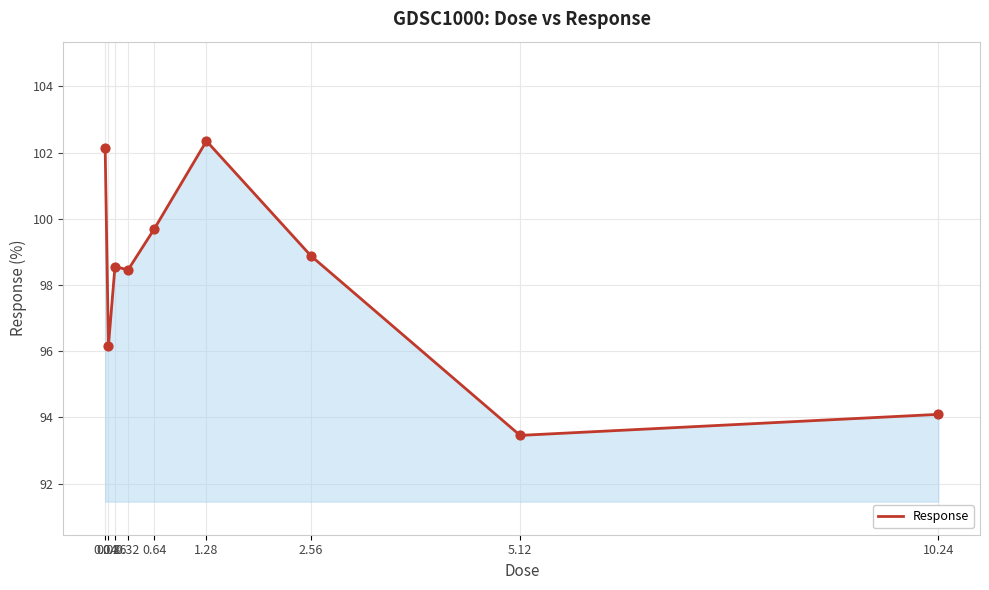

What is the ratio of the value at 0.16 to the value at 0.32?

1.0